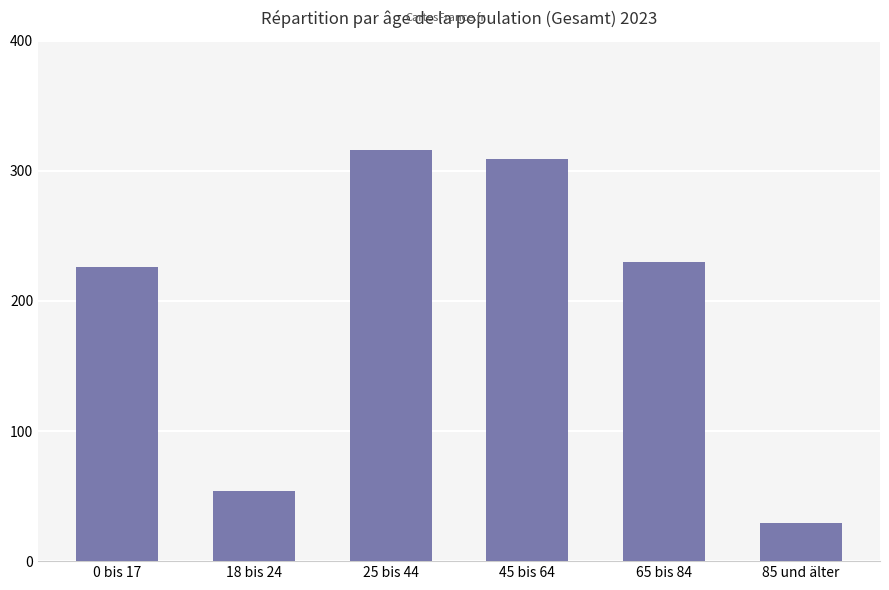

Which has a higher value, 0 bis 17 or 18 bis 24?

0 bis 17